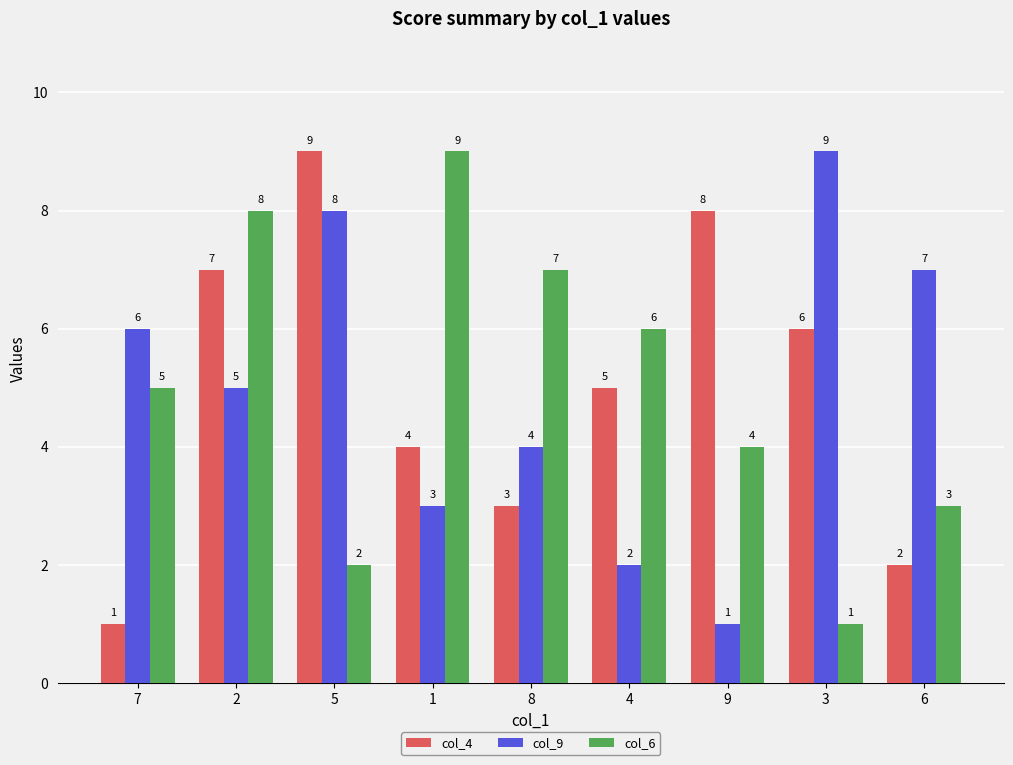

Reading left to right, list all the values displayed in this chart.

col_4: 7=1	2=7	5=9	1=4	8=3	4=5	9=8	3=6	6=2
col_9: 7=6	2=5	5=8	1=3	8=4	4=2	9=1	3=9	6=7
col_6: 7=5	2=8	5=2	1=9	8=7	4=6	9=4	3=1	6=3